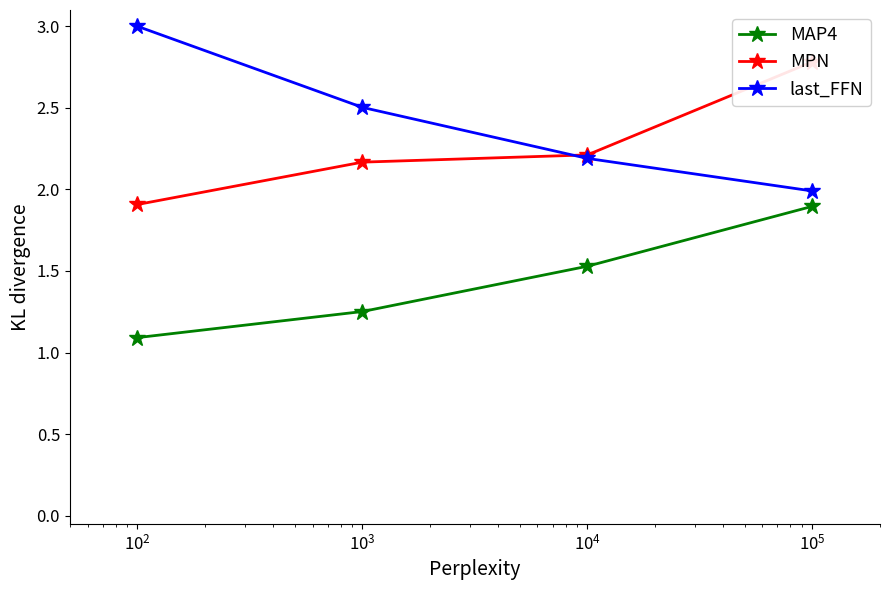

How many series are shown in this chart?

3